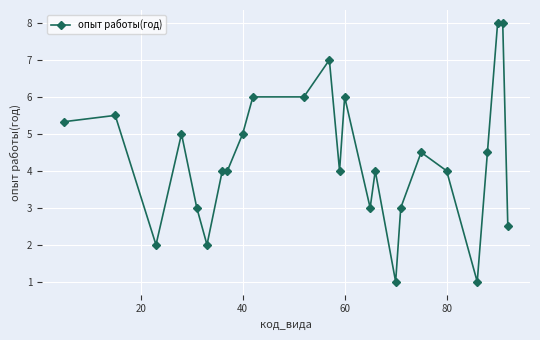

Reading left to right, list all the values displayed in this chart.

5.3	5.5	2.0	5.0	3.0	2.0	4.0	4.0	5.0	6.0	6.0	7.0	4.0	6.0	3.0	4.0	1.0	3.0	4.5	4.0	1.0	4.5	8.0	8.0	2.5